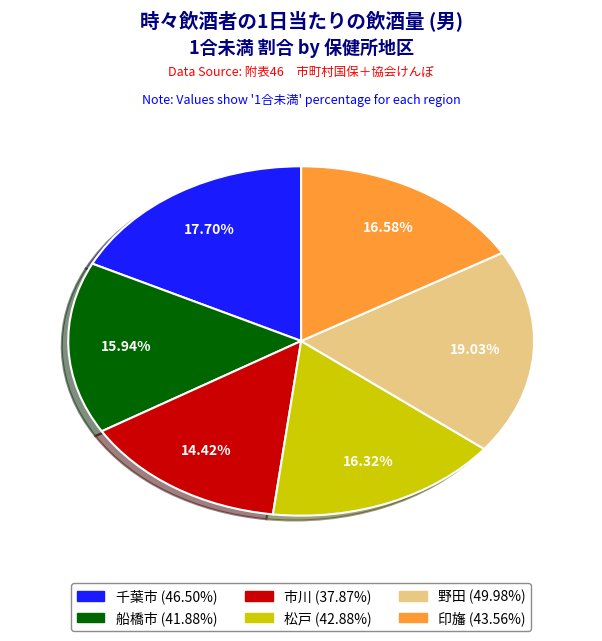

True or false: 船橋市 accounts for 16% of the total.

True